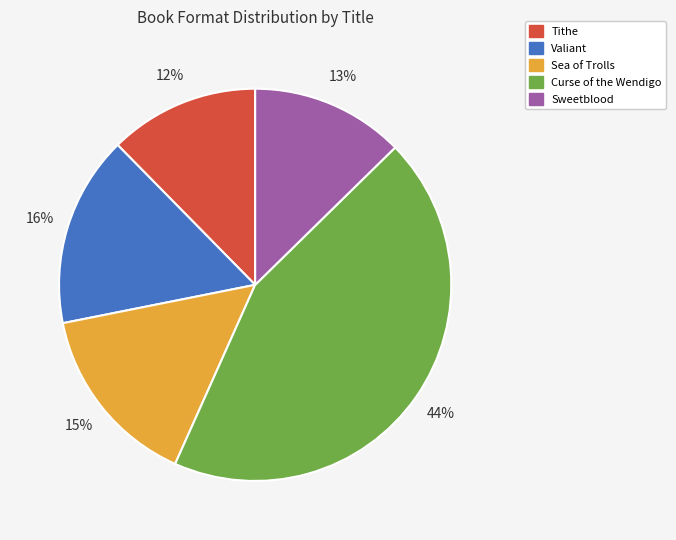

Between Valiant and Tithe, which is larger?

Valiant